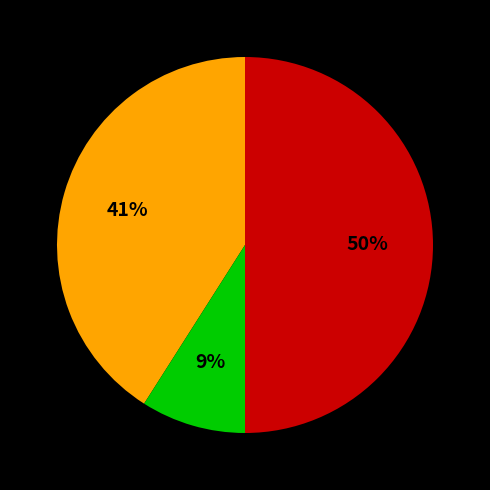

To the nearest percent, what is the average slice percentage?

33%